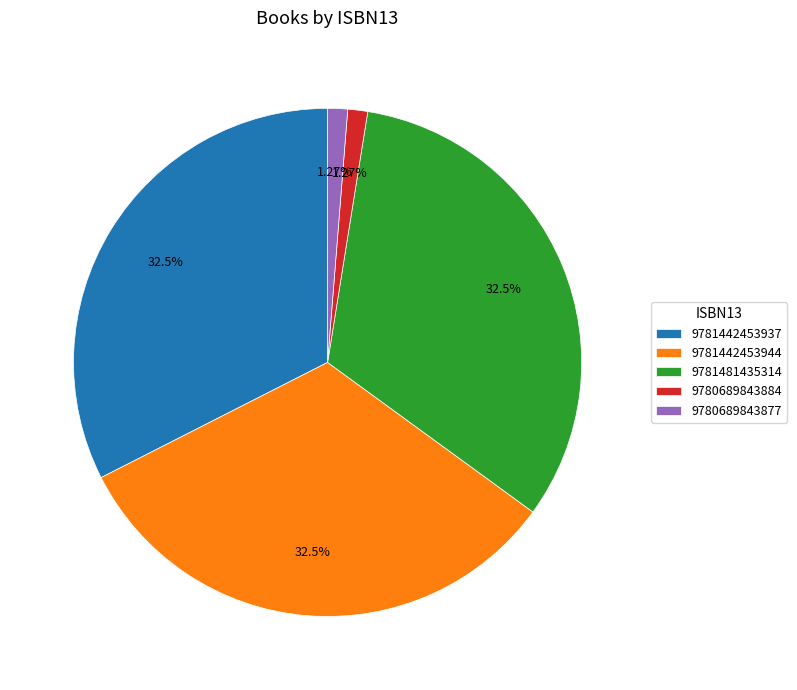

Between 9780689843877 and 9781481435314, which is larger?

9781481435314